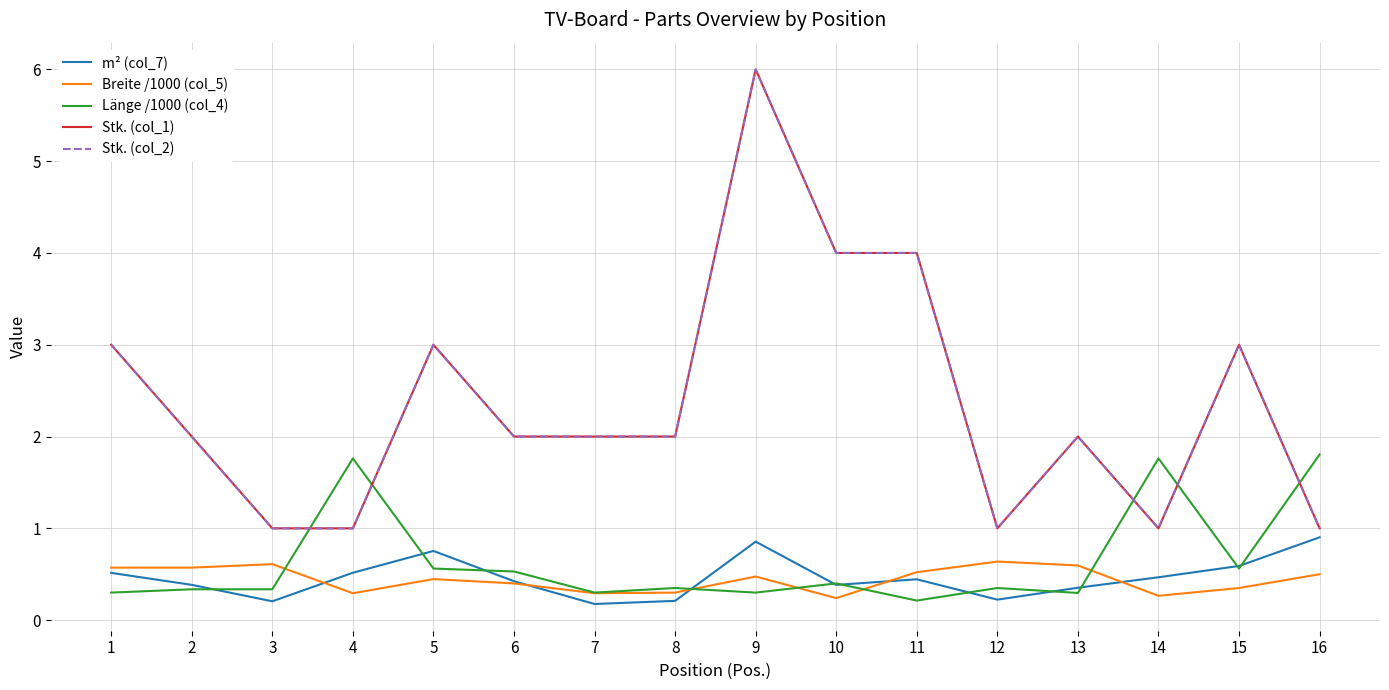

Which label corresponds to the largest value in the chart?

9